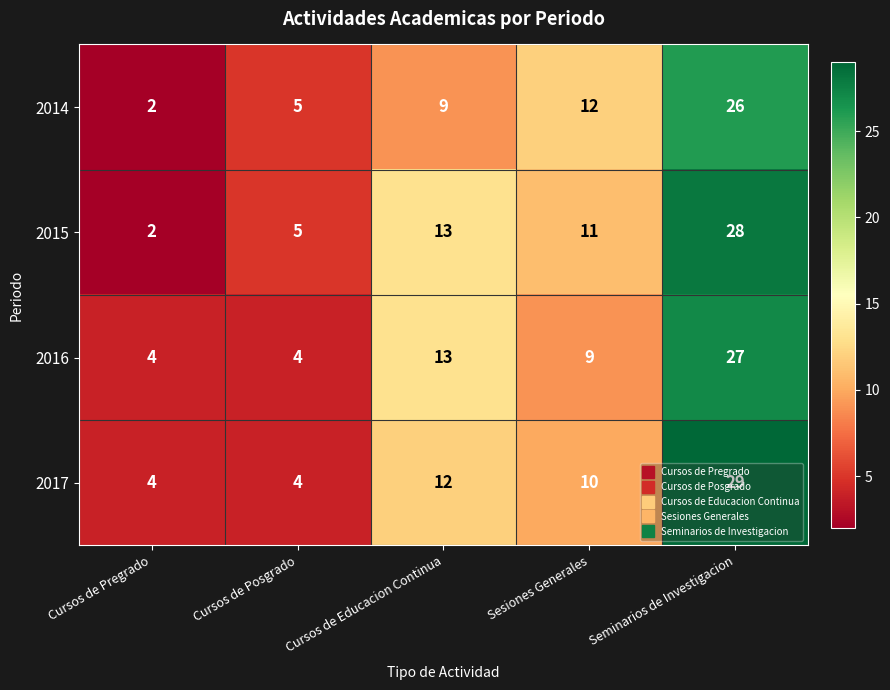

At how many categories does at least one series exceed 6?

3